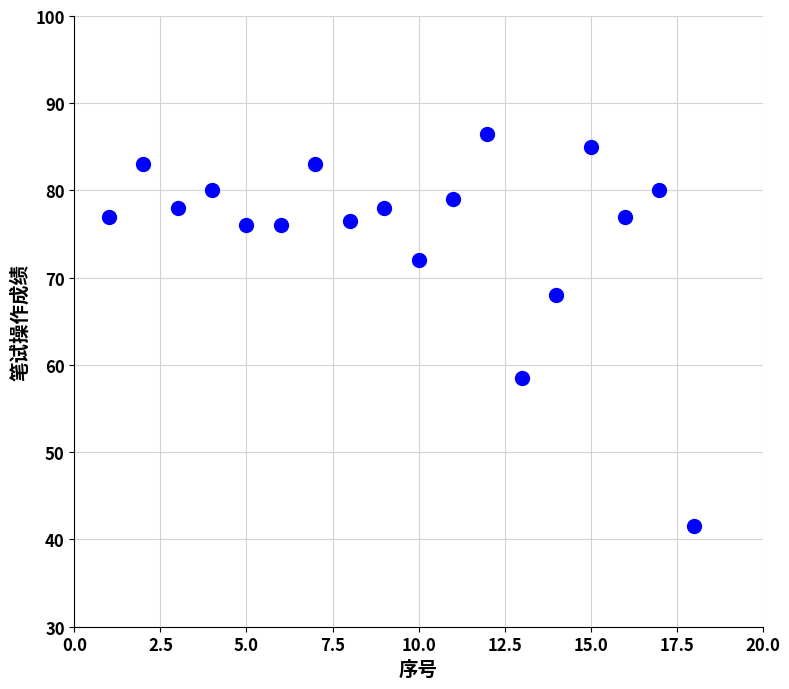

What is the range of Y values (max minus min)?

45.0